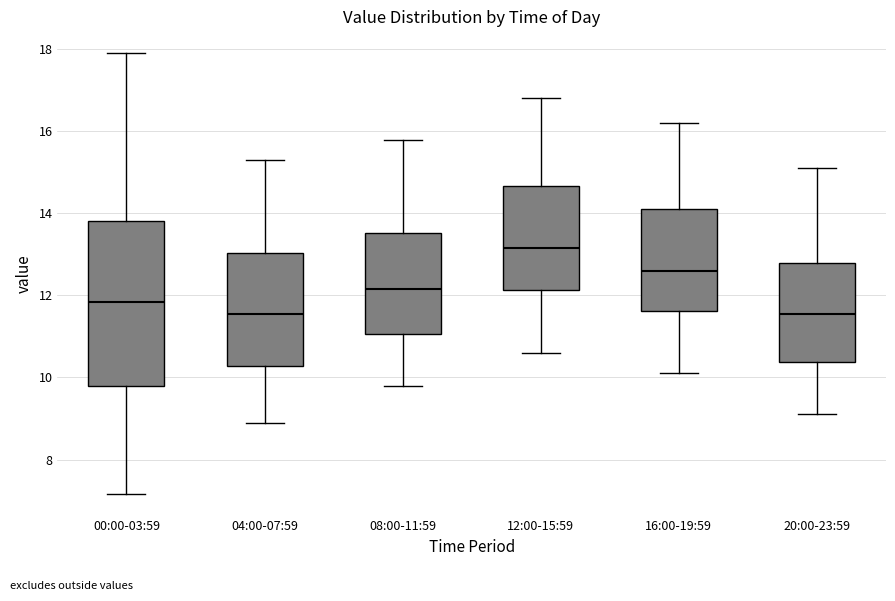

Reading left to right, read every box against the y-axis: the position of its median line, the range the box covers, and the ends of its whiskers. The values are not printed on the chart, so give them approximately, as read against the axis.

00:00-03:59: median 11.8, box 9.8 to 13.8, whiskers 7.2 to 18.0
04:00-07:59: median 11.6, box 10.2 to 13.0, whiskers 9.0 to 15.4
08:00-11:59: median 12.2, box 11.0 to 13.6, whiskers 9.8 to 15.8
12:00-15:59: median 13.2, box 12.2 to 14.6, whiskers 10.6 to 16.8
16:00-19:59: median 12.6, box 11.6 to 14.2, whiskers 10.2 to 16.2
20:00-23:59: median 11.6, box 10.4 to 12.8, whiskers 9.2 to 15.2